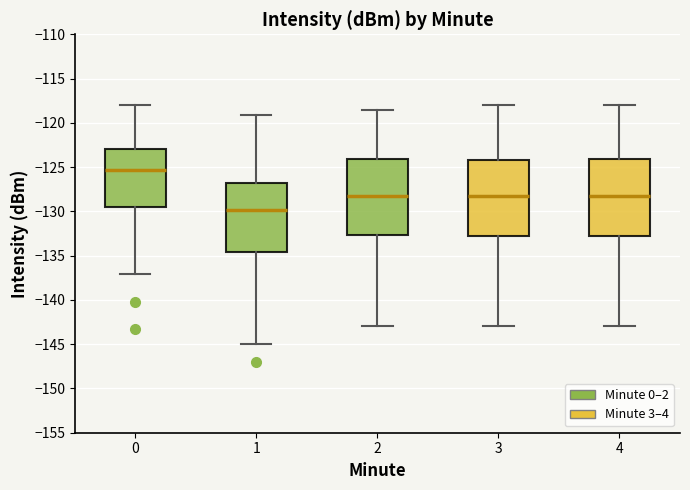

Reading left to right, transcribe this box plot: for each box, give where its median line is, the range the box spans, and where its two whiskers end, as read against the y-axis. The values are not printed on the chart, so give them approximately, as read against the axis.

0: median -125.5, box -129.5 to -123.0, whiskers -137.0 to -118.0
1: median -130.0, box -134.5 to -127.0, whiskers -145.0 to -119.0
2: median -128.0, box -132.5 to -124.0, whiskers -143.0 to -118.5
3: median -128.0, box -132.5 to -124.0, whiskers -143.0 to -118.0
4: median -128.0, box -132.5 to -124.0, whiskers -143.0 to -118.0